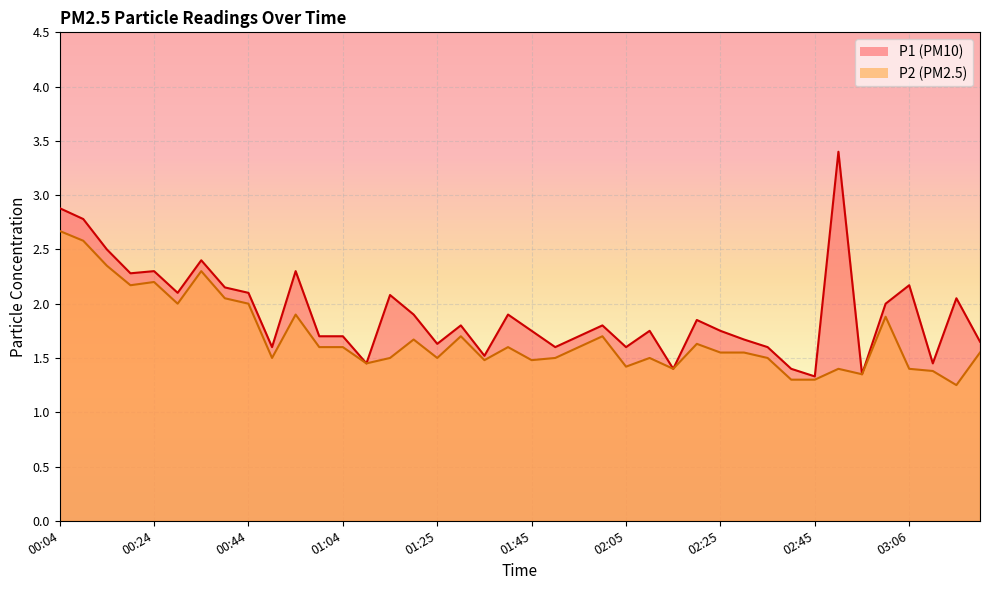

What value does the P2 series have at 02:10?

1.5